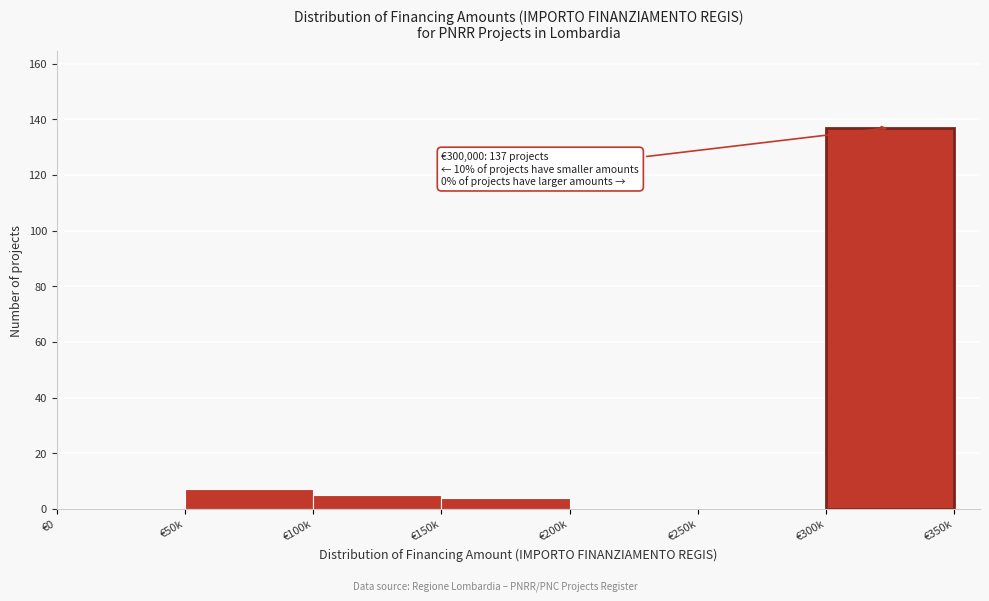

Reading left to right, list all the values displayed in this chart.

€0=0	€50k=7	€100k=5	€150k=4	€200k=0	€250k=0	€300k=137